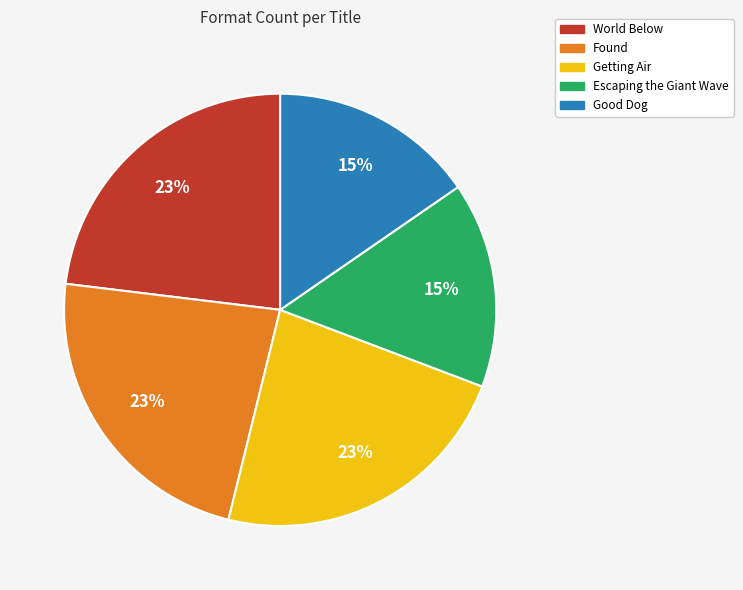

What percentage is the Escaping the Giant Wave slice, to the nearest percent?

15%